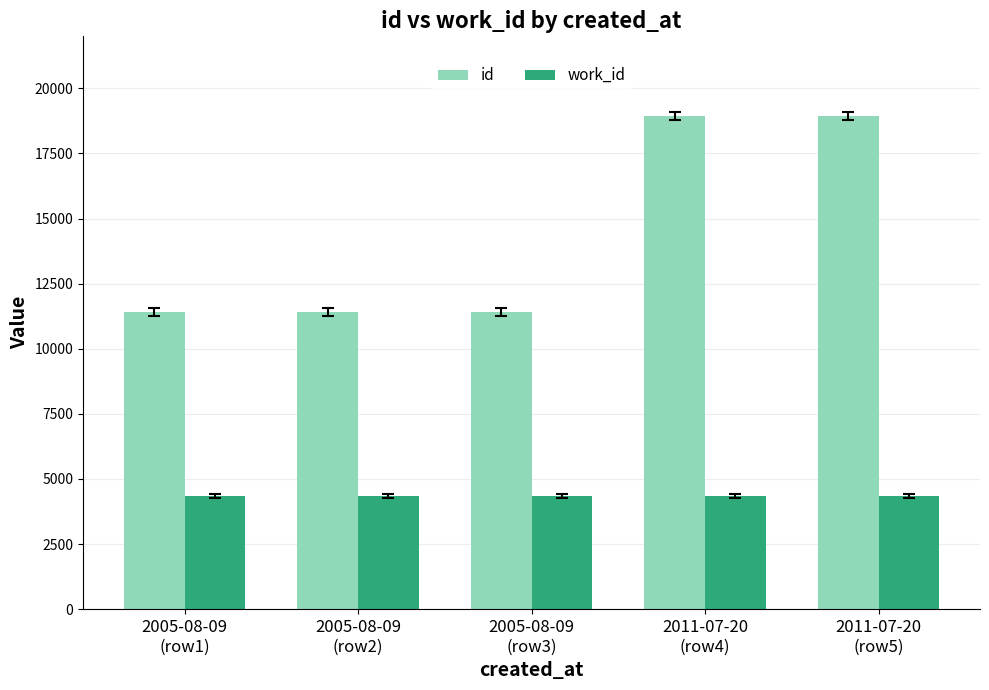

What are all the series names shown in the legend?

id, work_id